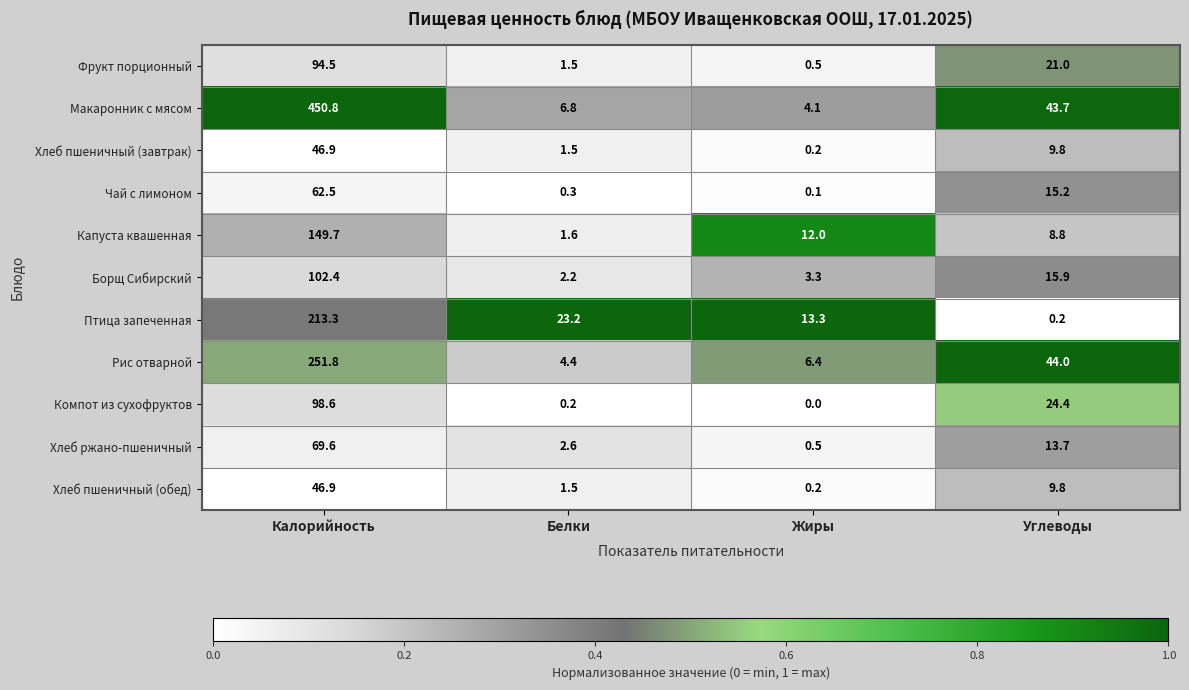

At which label is Фрукт порционный closest to 47?

Углеводы